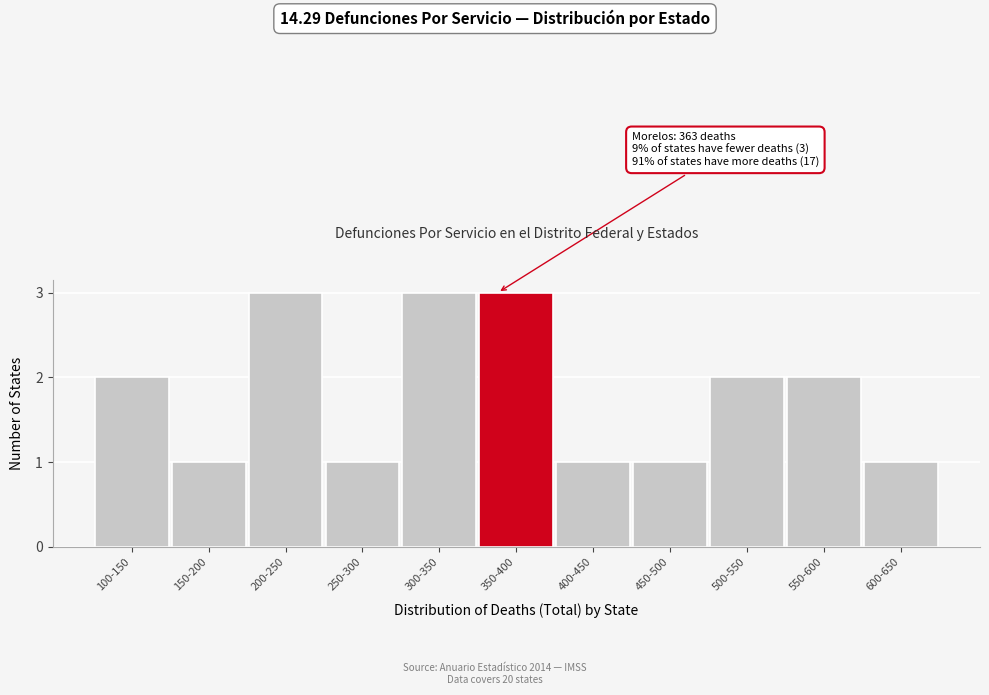

Reading left to right, extract all data points from this chart.

2	1	3	1	3	3	1	1	2	2	1